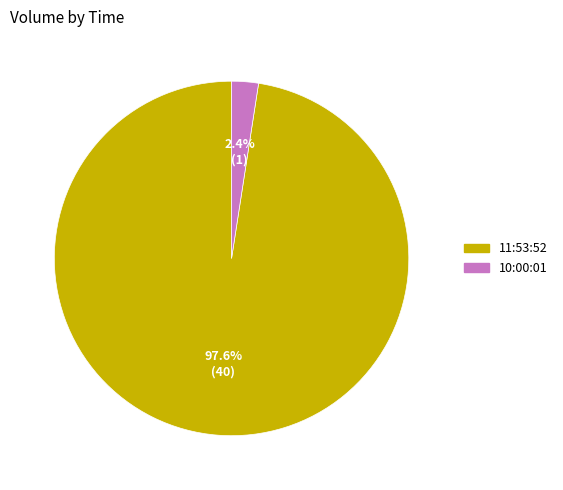

Is there any slice that represents more than half of the pie?

Yes